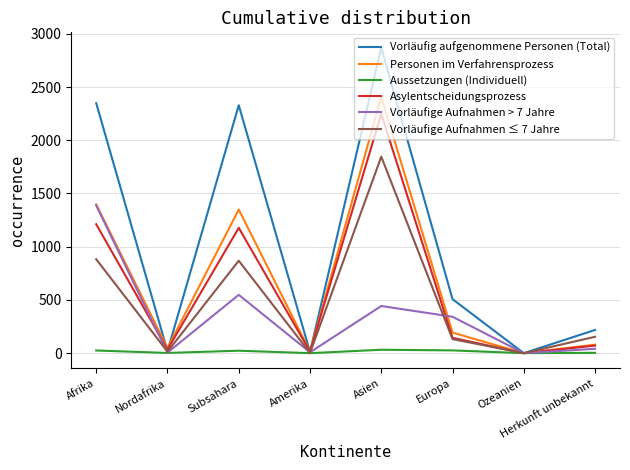

How many values in the Vorläufig aufgenommene Personen (Total) series are below 507?

4